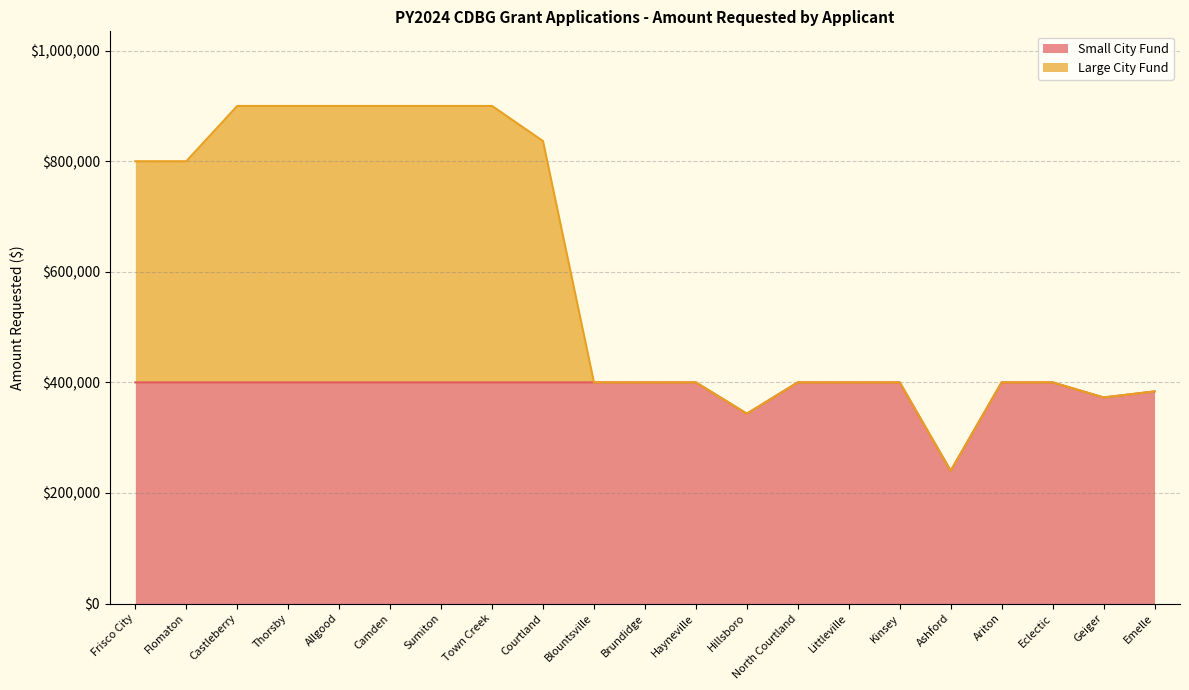

What is the difference between the maximum and minimum values in the Small City Fund series?

160000.0